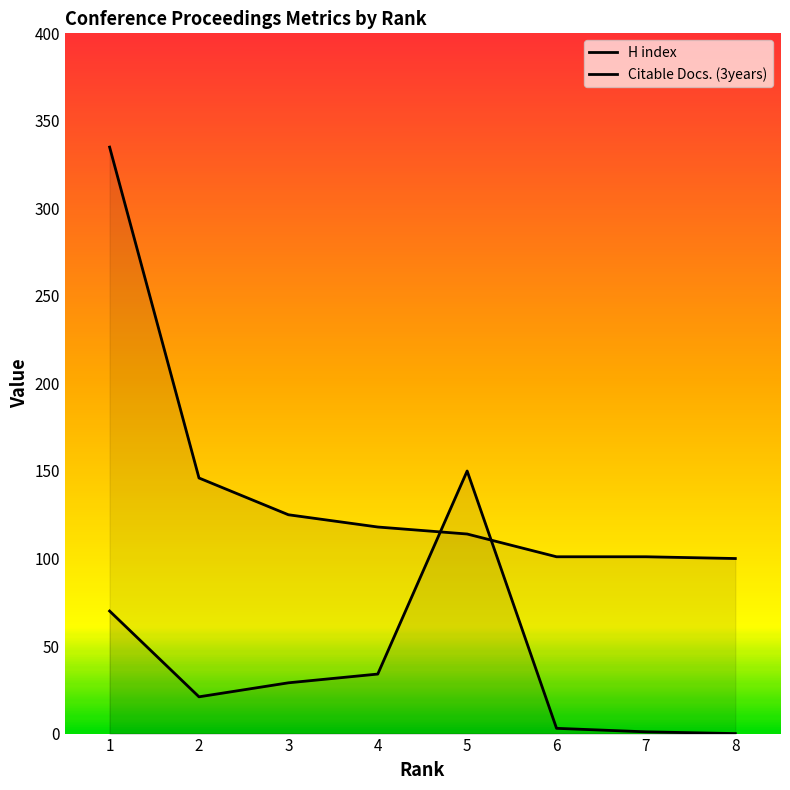

At which category does Citable Docs. (3years) reach its first local peak?

5